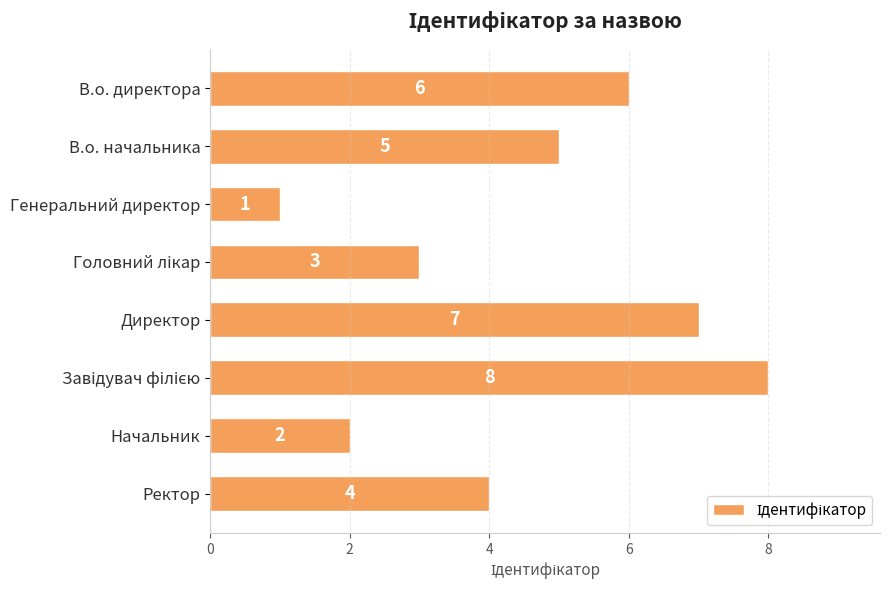

Between Генеральний директор and Ректор, which is larger?

Ректор